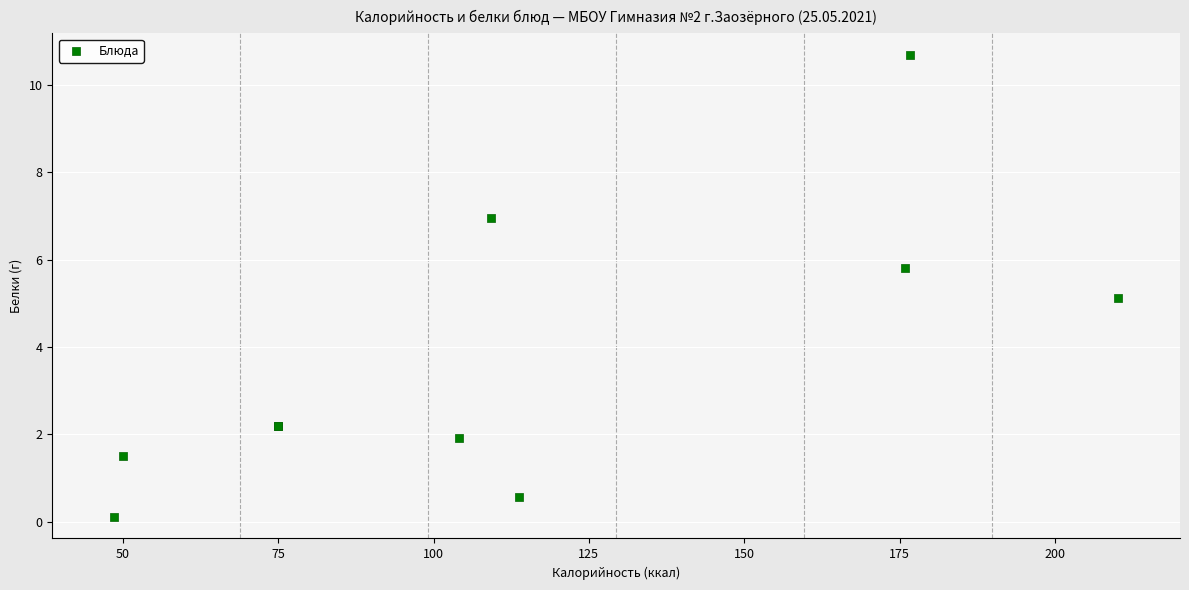

What Y value in the scatter plot is closest to 5?

5.1